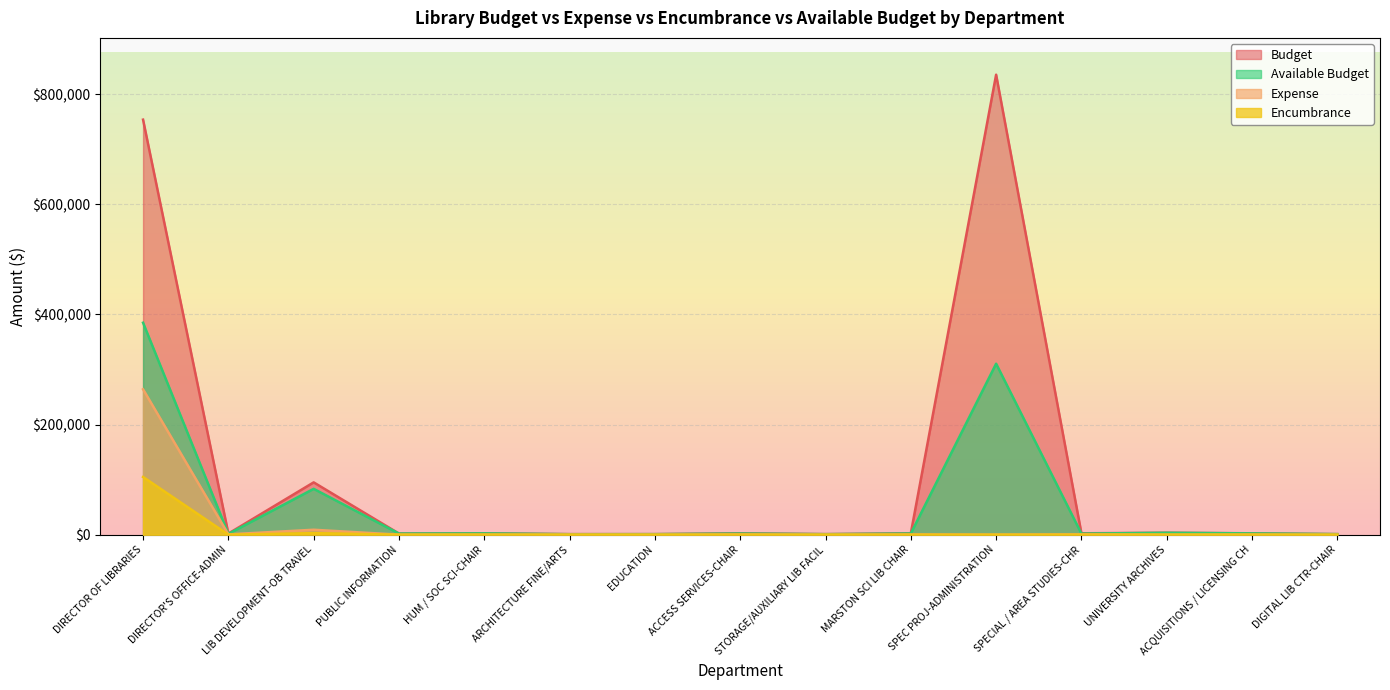

What is the difference between the second highest and second lowest values in the Encumbrance series?

2806.6